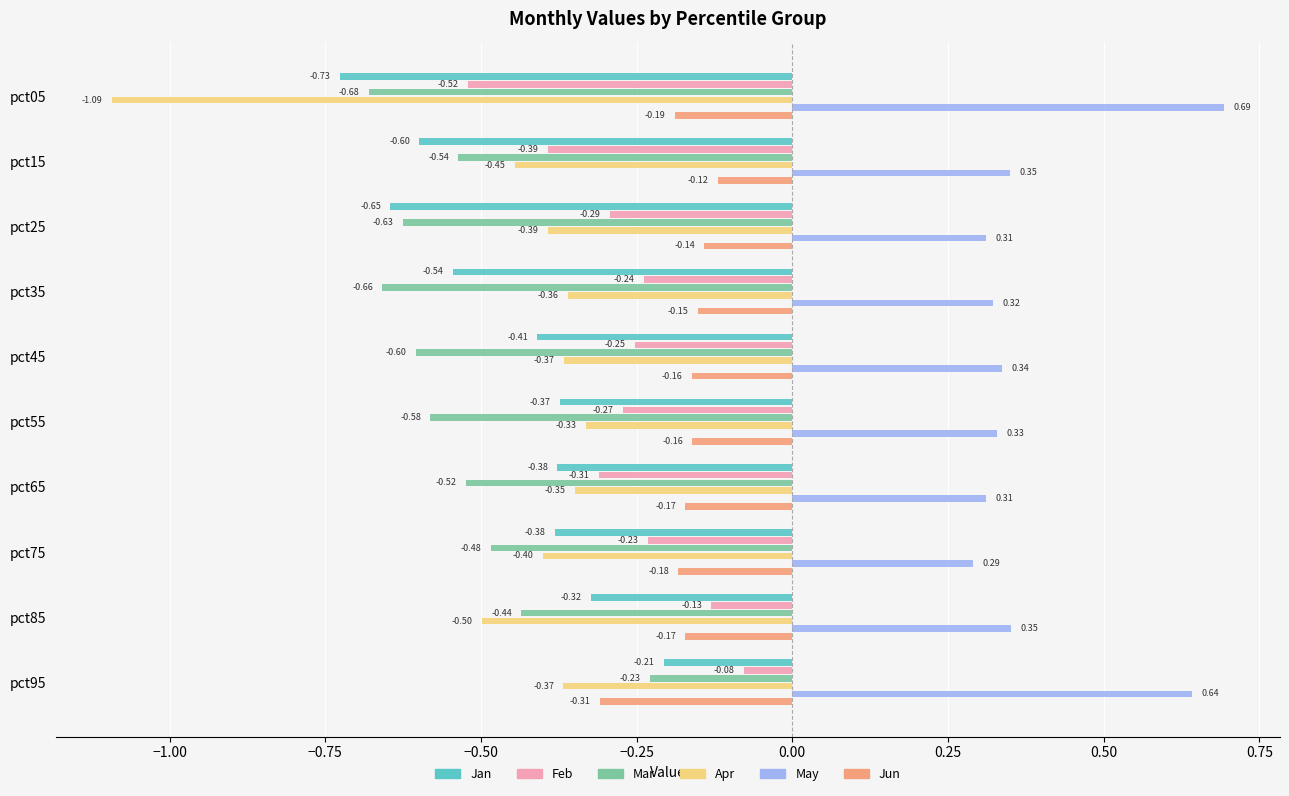

Which series has the largest range (max minus min)?

Apr